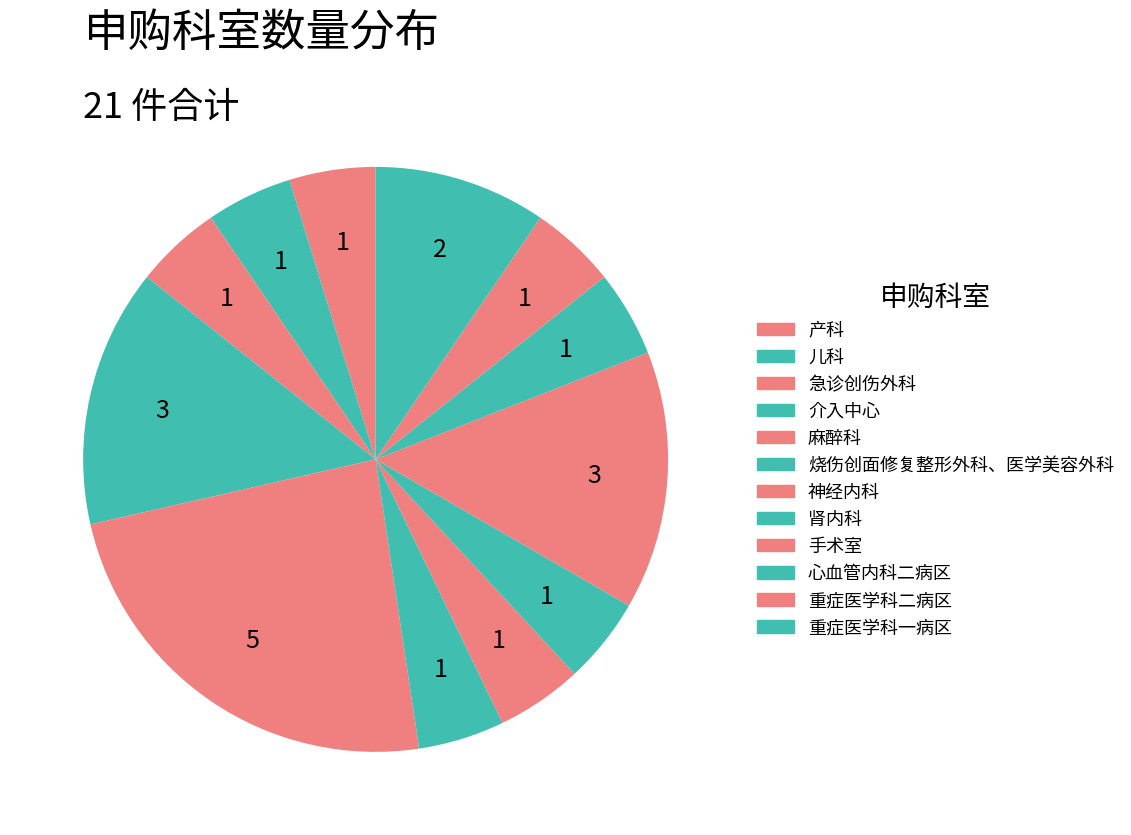

To the nearest percent, what is the difference between the largest and smallest slice percentages?

19%